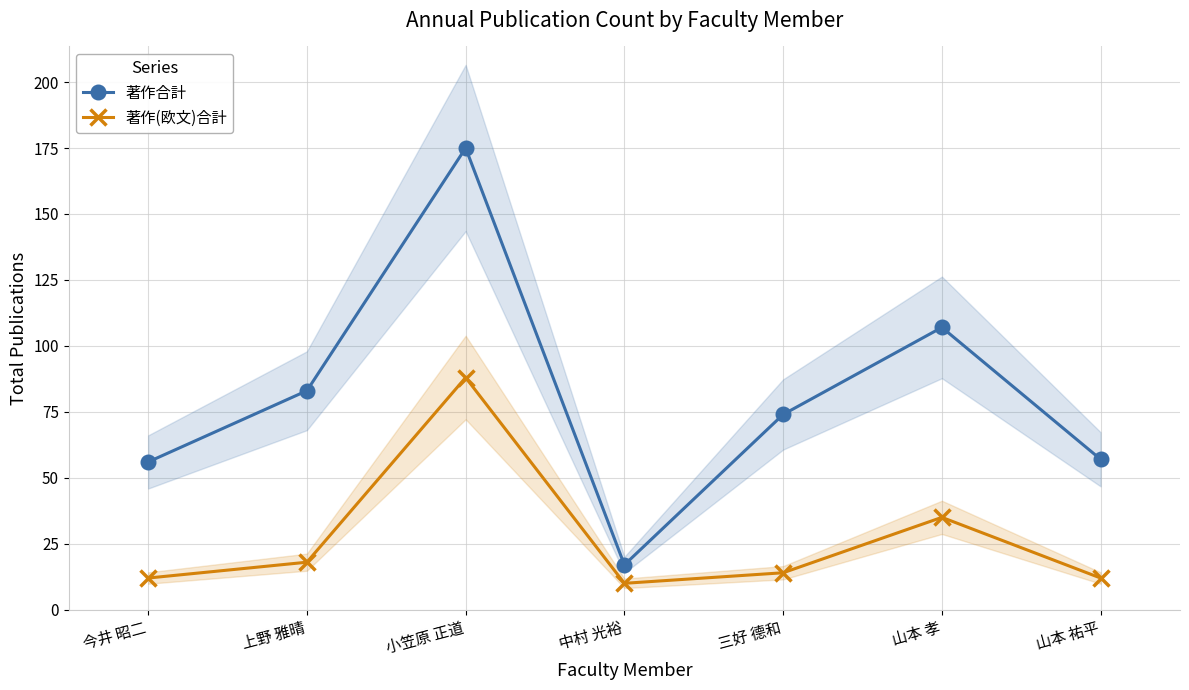

True or false: 著作合計 and 著作(欧文)合計 intersect in this chart.

False